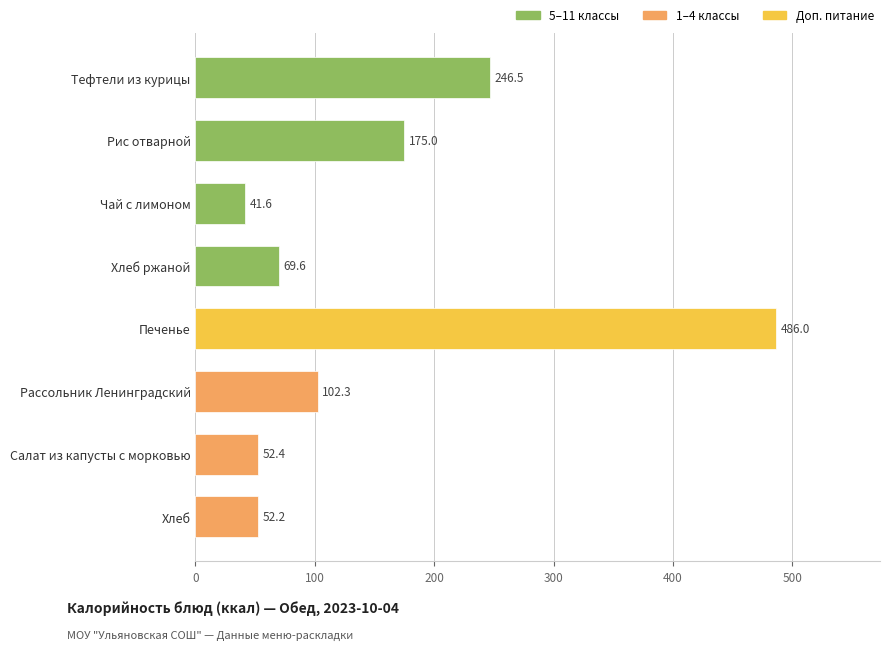

What is the average value?

153.2